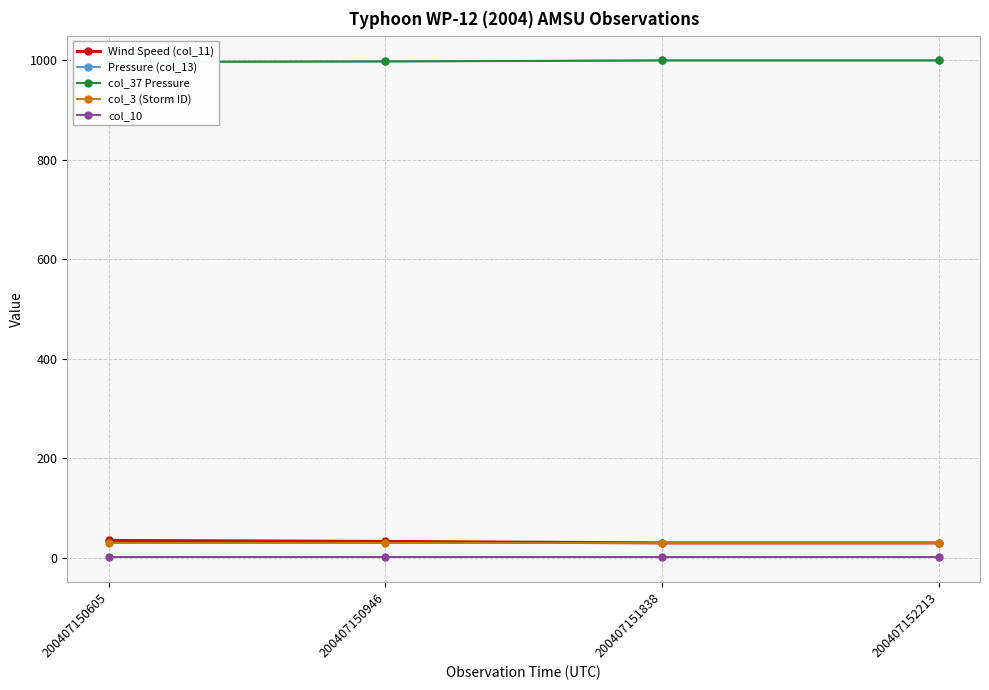

Rank the series by their maximum value, from lowest to highest.

col_10, col_3 (Storm ID), Wind Speed (col_11), Pressure (col_13), col_37 Pressure